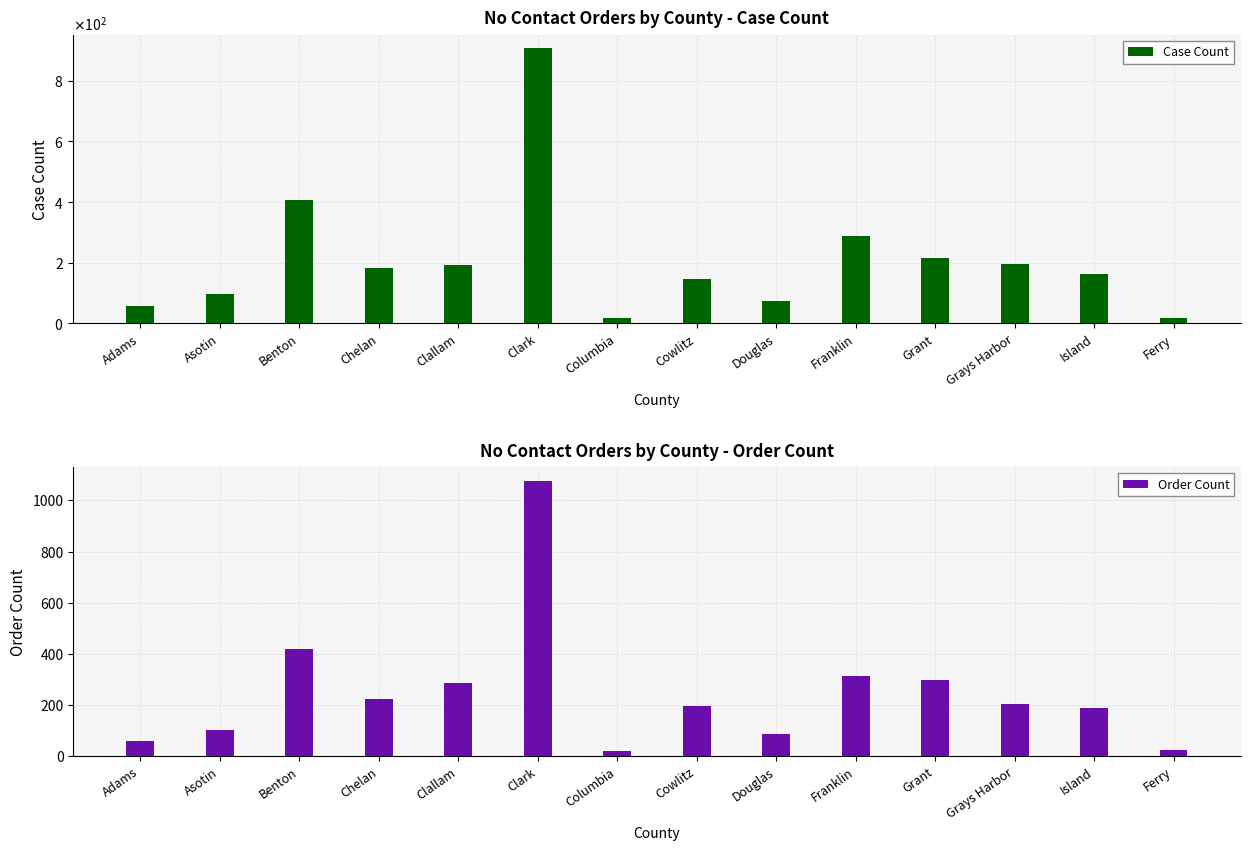

How many data points in Order Count are above 202?

6